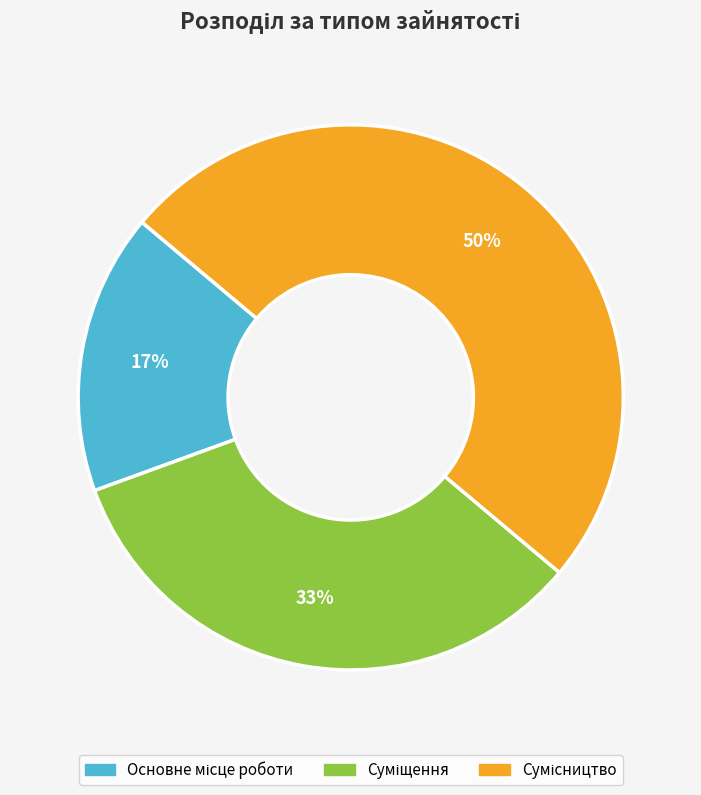

To the nearest percent, what is the difference between the largest and smallest slice percentages?

33%